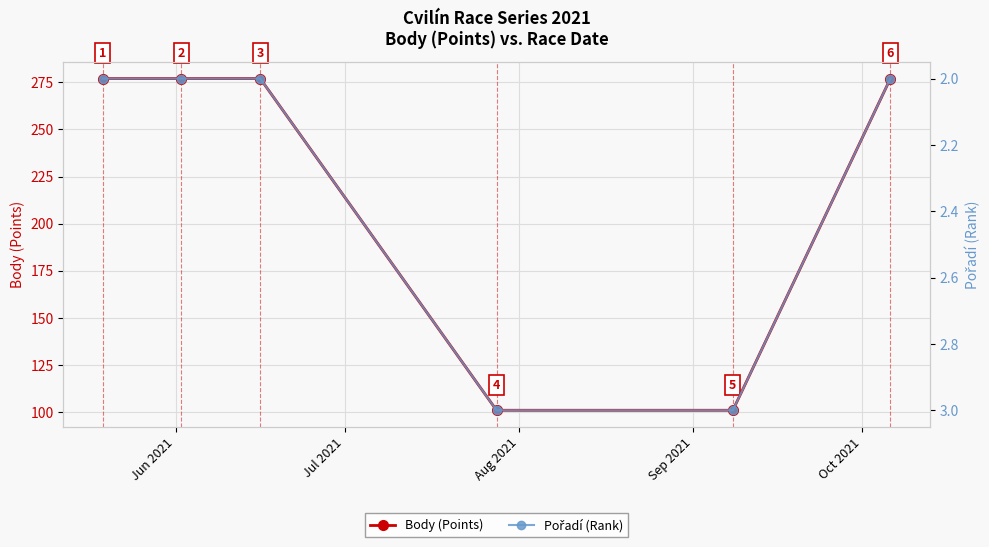

Rank the series by their average value, from highest to lowest.

Body (Points), Pořadí (Rank)